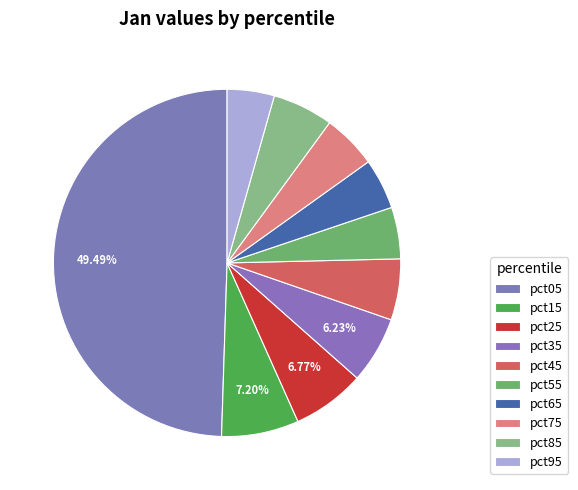

How many segments does this pie chart have?

10